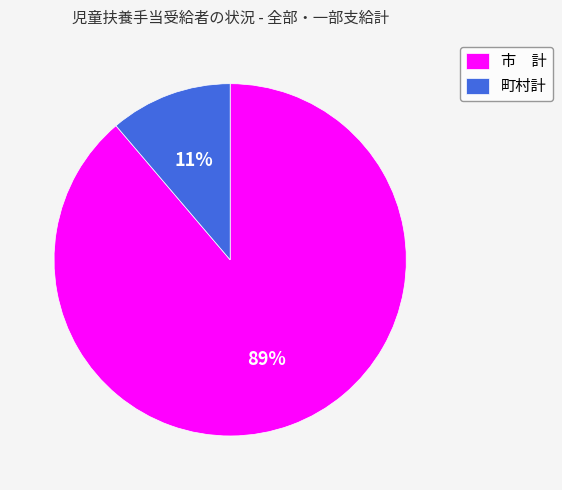

Which category has the biggest portion of the pie?

市 計